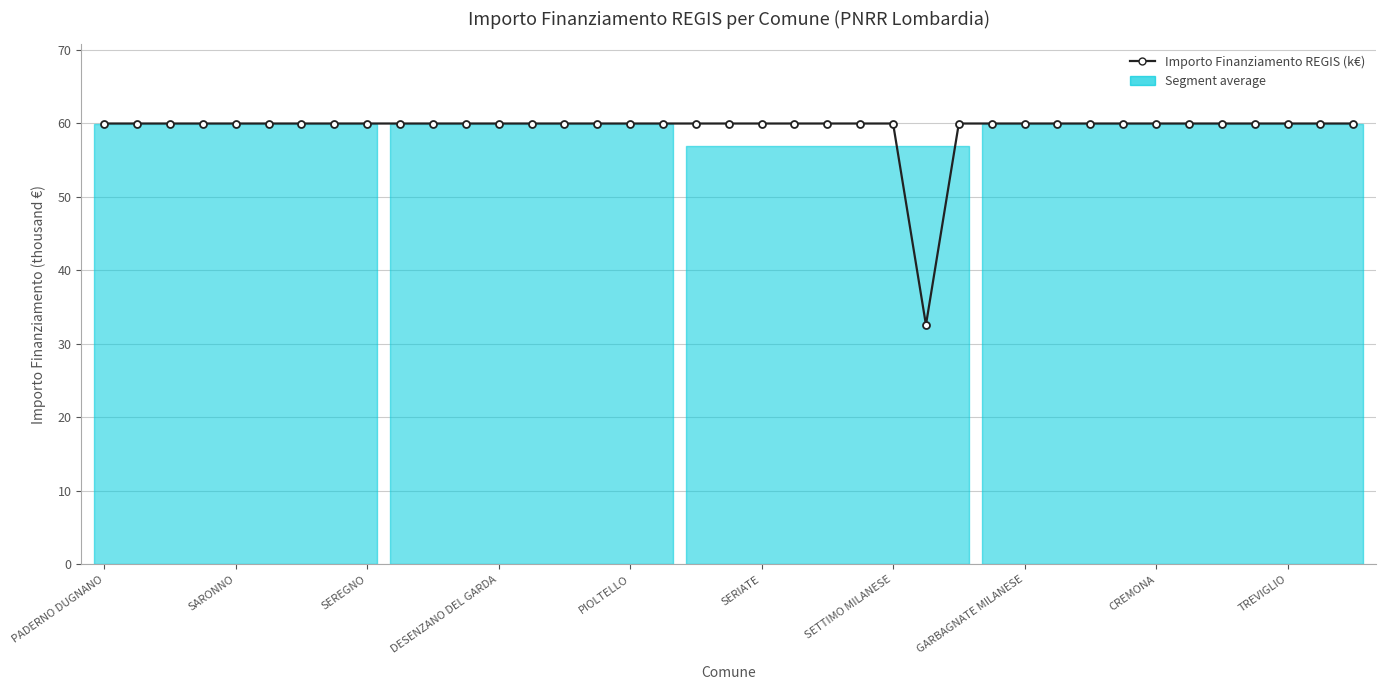

What is the change in value from PIOLTELLO to 25?

-27.4